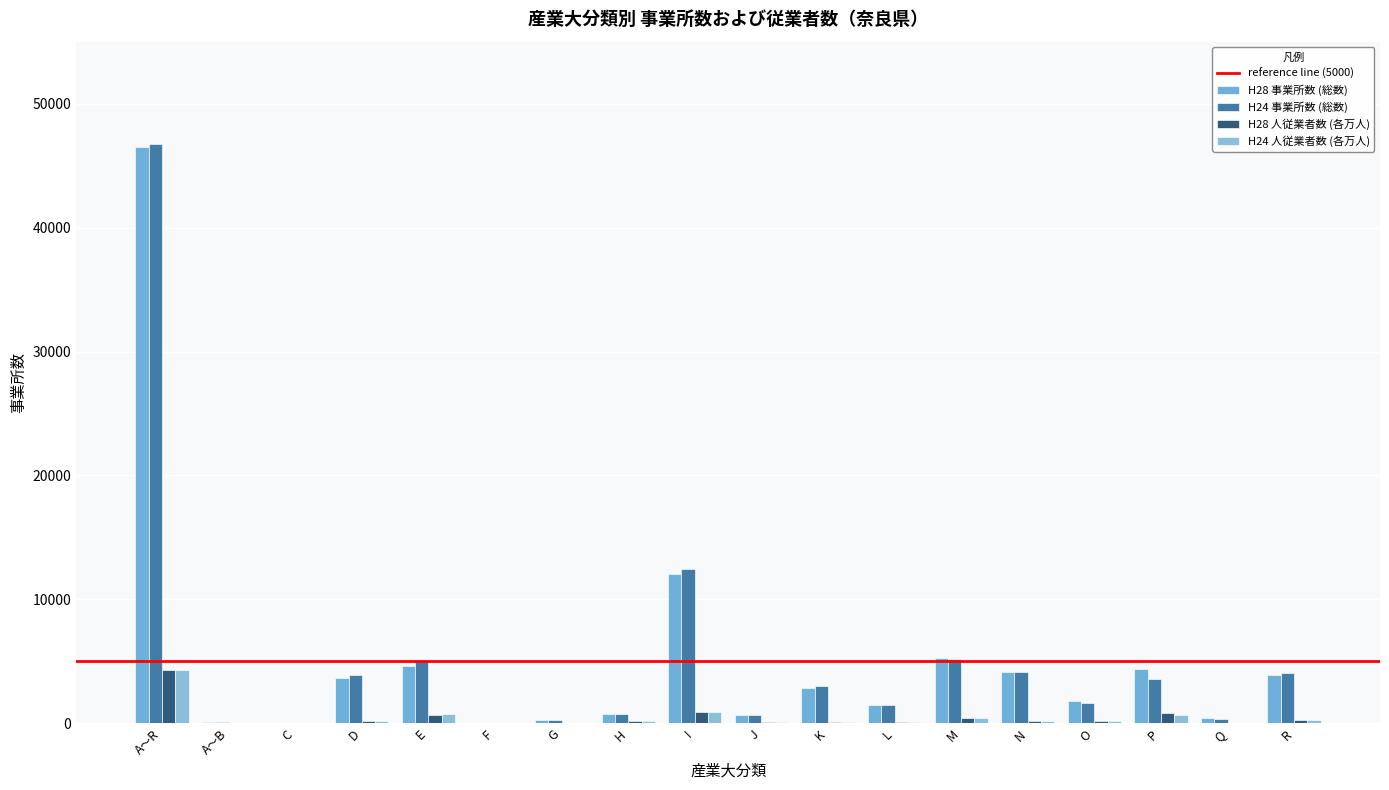

At how many categories does at least one series exceed 43882?

1